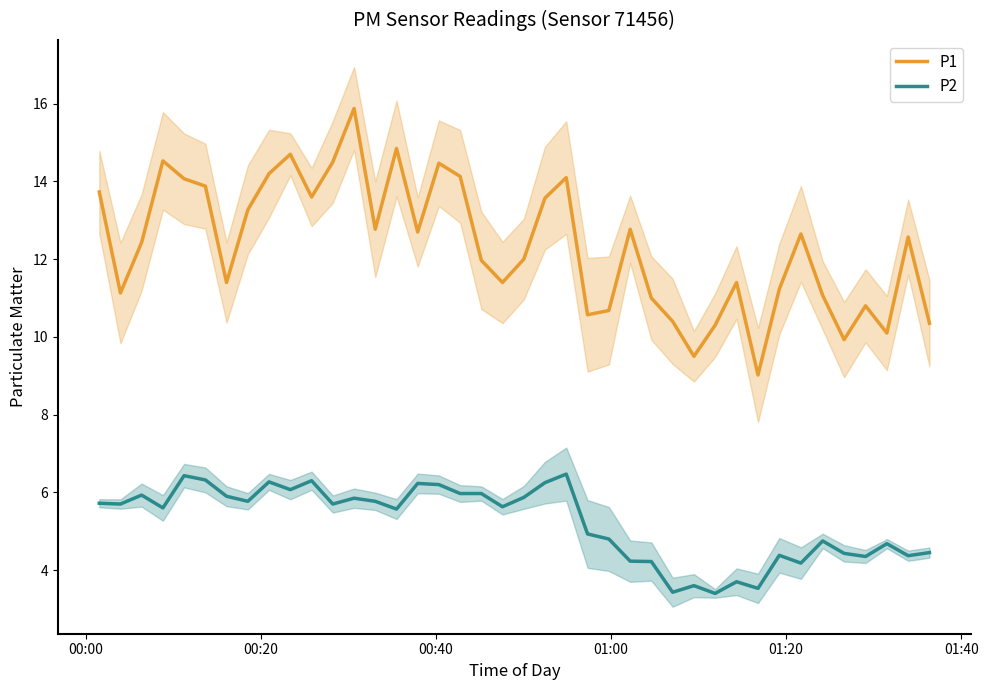

True or false: P1 and P2 cross at least once.

False